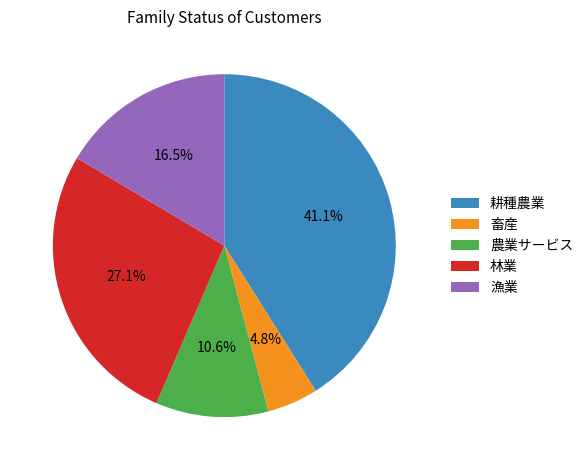

Does 林業 account for over 50% of the chart?

No